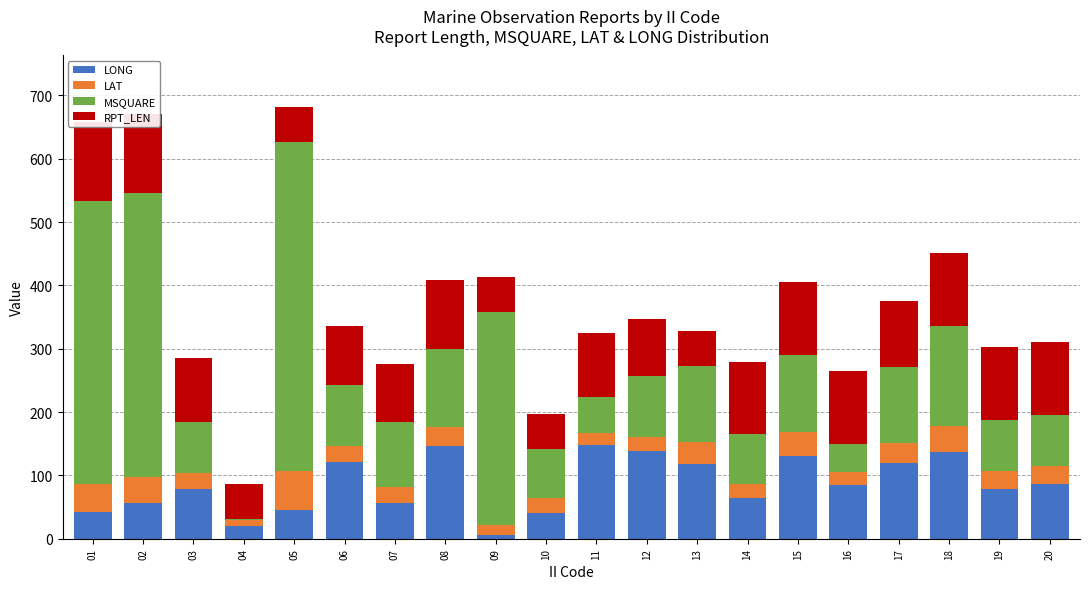

Which series has the largest range (max minus min)?

MSQUARE